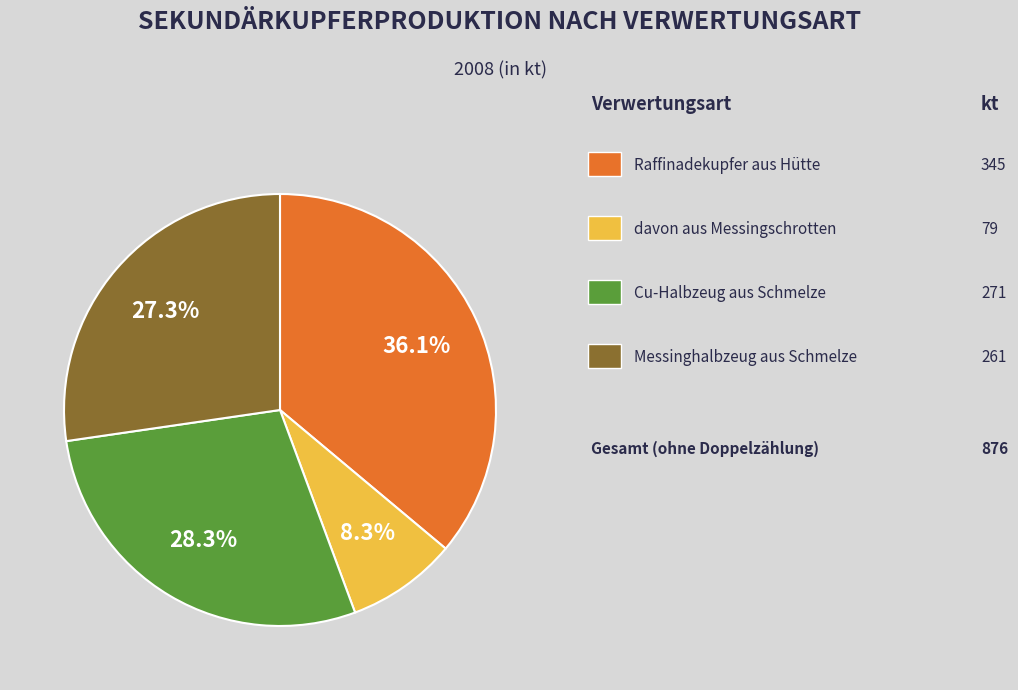

Is there a majority slice in this chart?

No